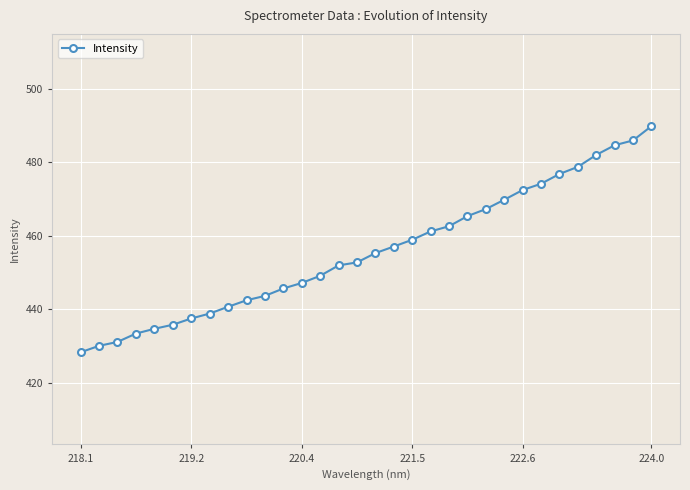

At which label does Intensity reach its peak?

224.0